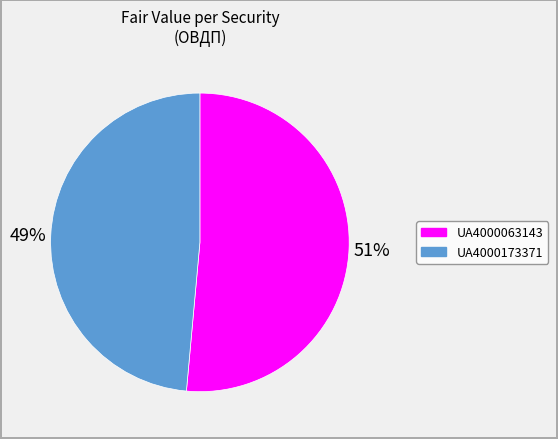

To the nearest percent, what is the combined percentage of UA4000063143 and UA4000173371?

100%